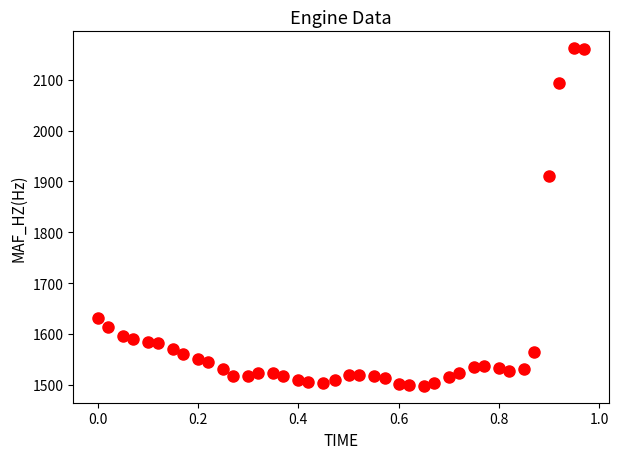

What is the range of Y values (max minus min)?

664